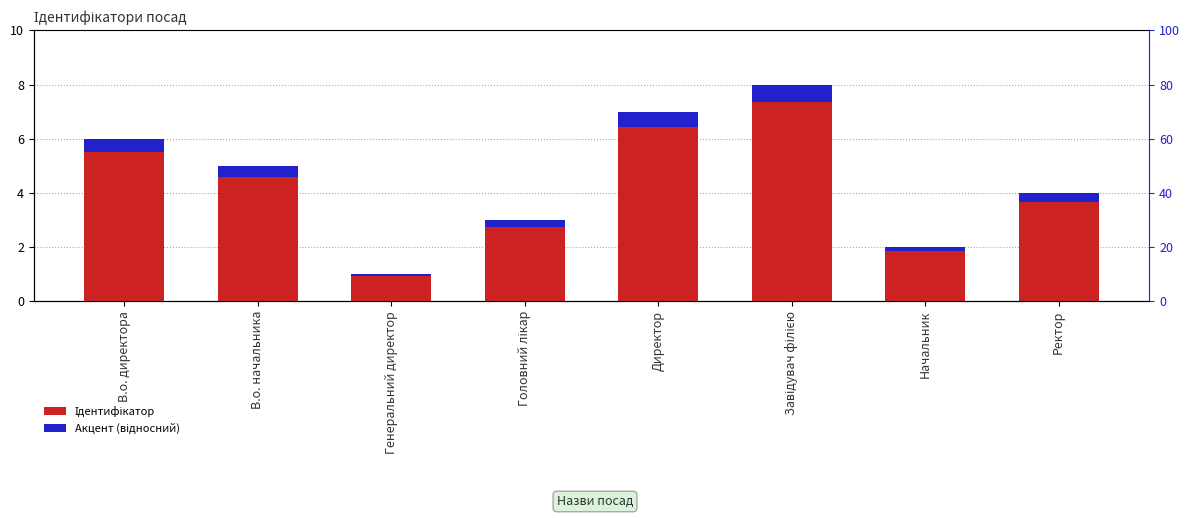

True or false: Акцент (відносний) has a value of 0.0 at Генеральний директор.

False